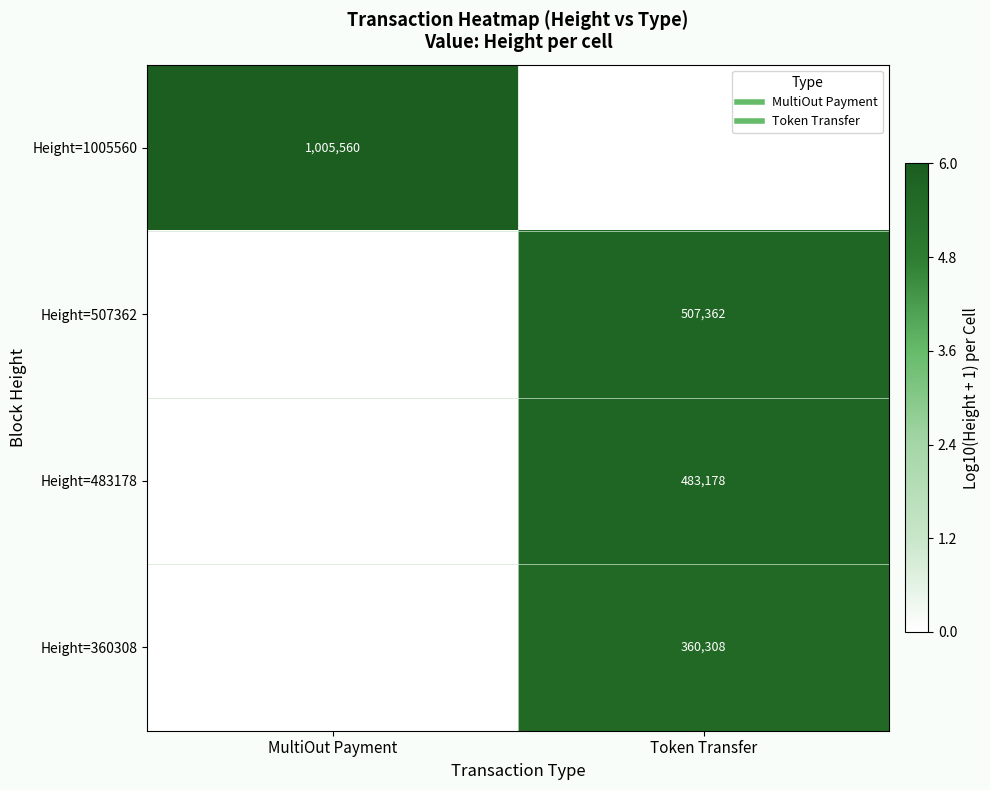

What is the spread (max minus min) of values at MultiOut Payment?

6.0